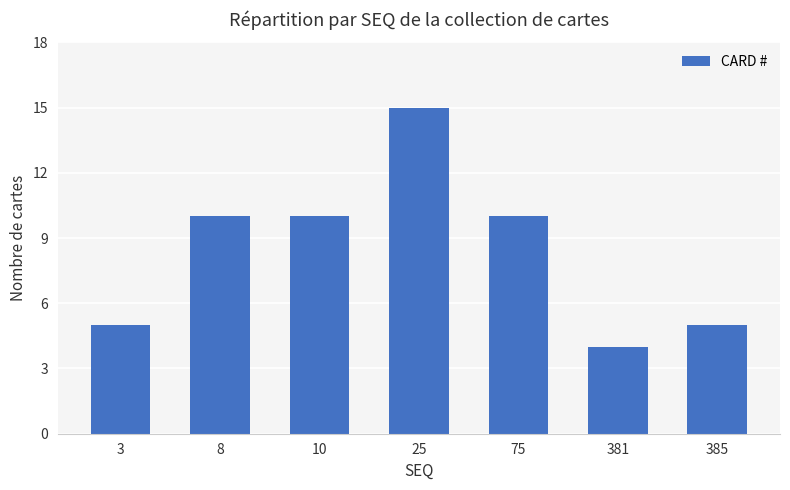

The chart shows a value of 15 at 8. True or false?

False